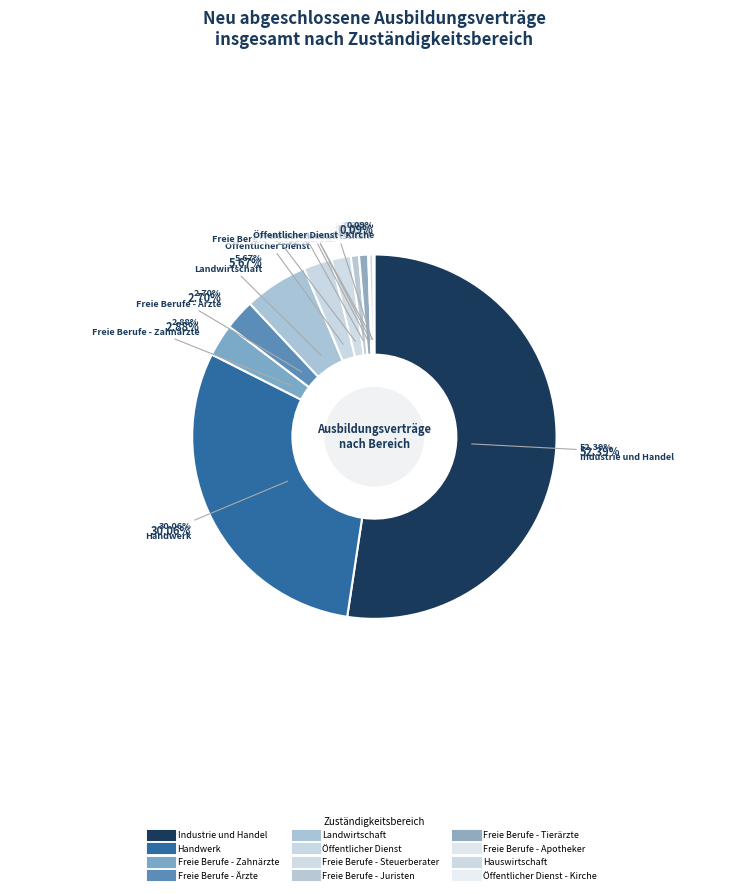

Is Freie Berufe - Tierärzte the majority of the pie?

No